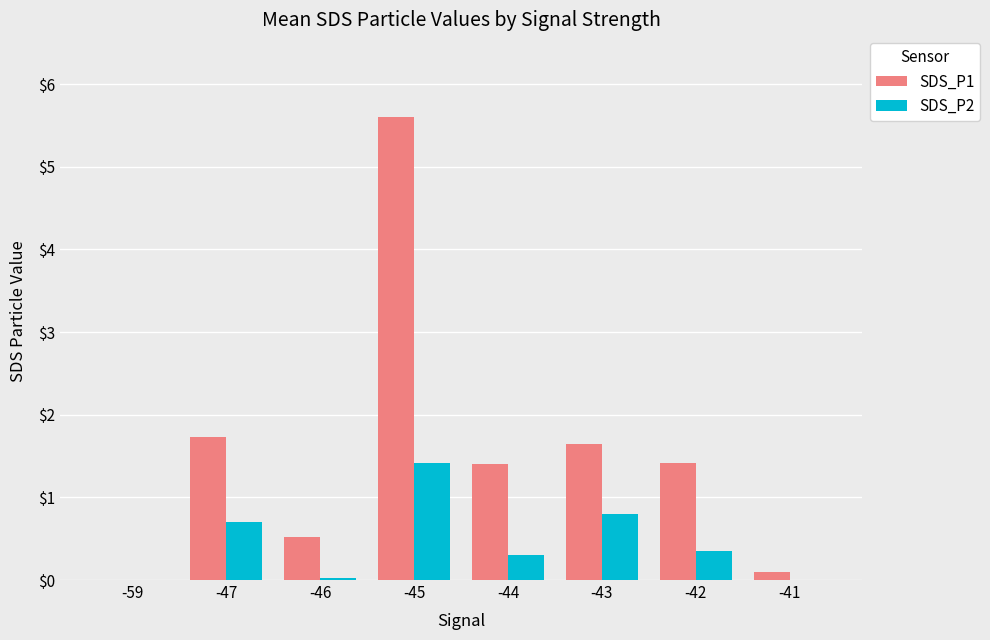

Where does the SDS_P1 series first go above 1?

-47